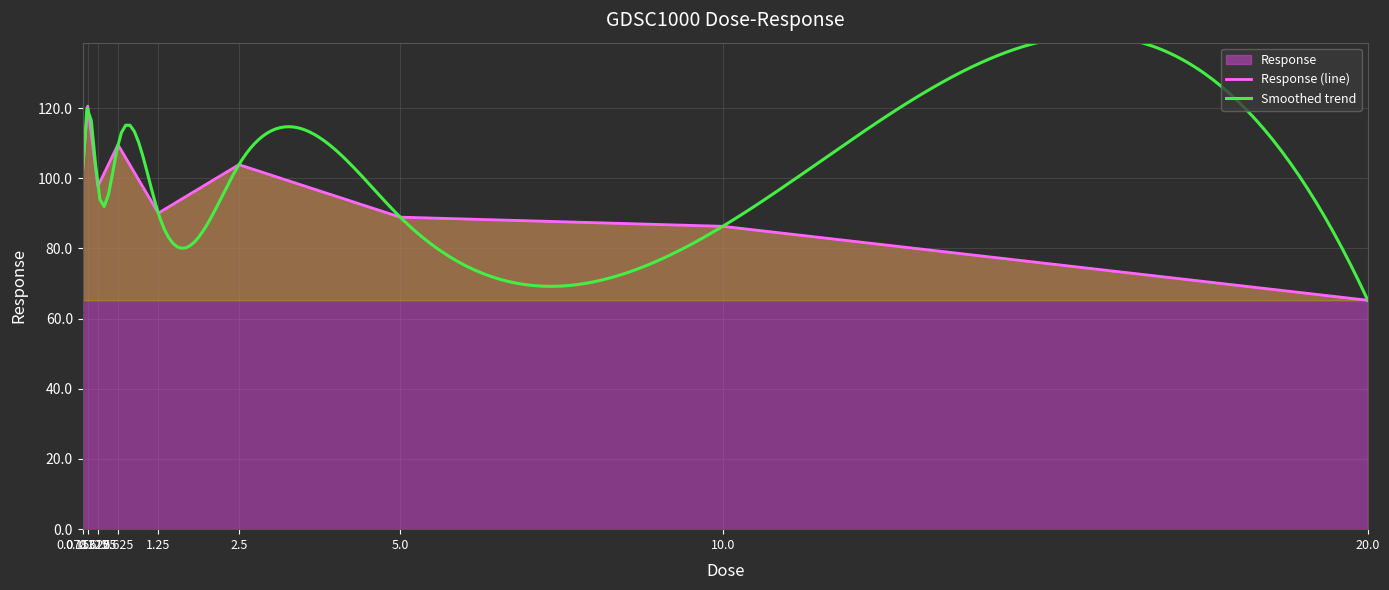

What is the difference between the values at 5.0 and 0.15625?

31.6